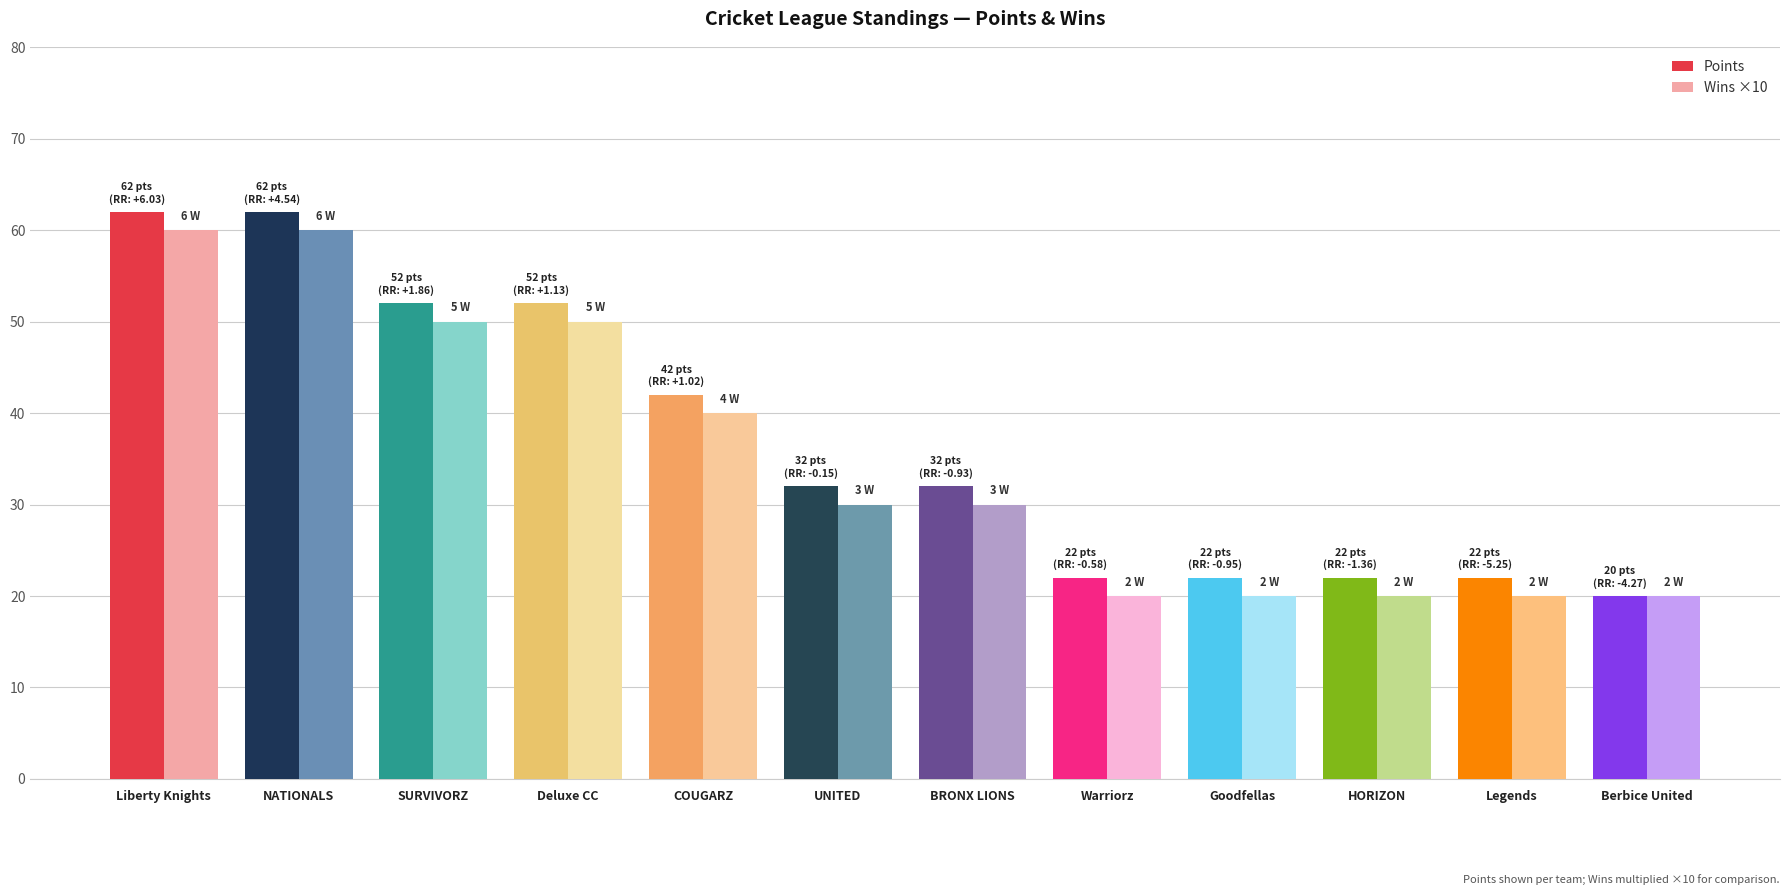

The Wins ×10 series shows 60 at NATIONALS. True or false?

True